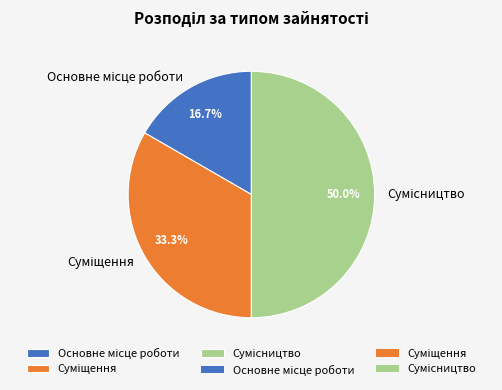

Is it true that Суміщення is 33% of the pie?

True